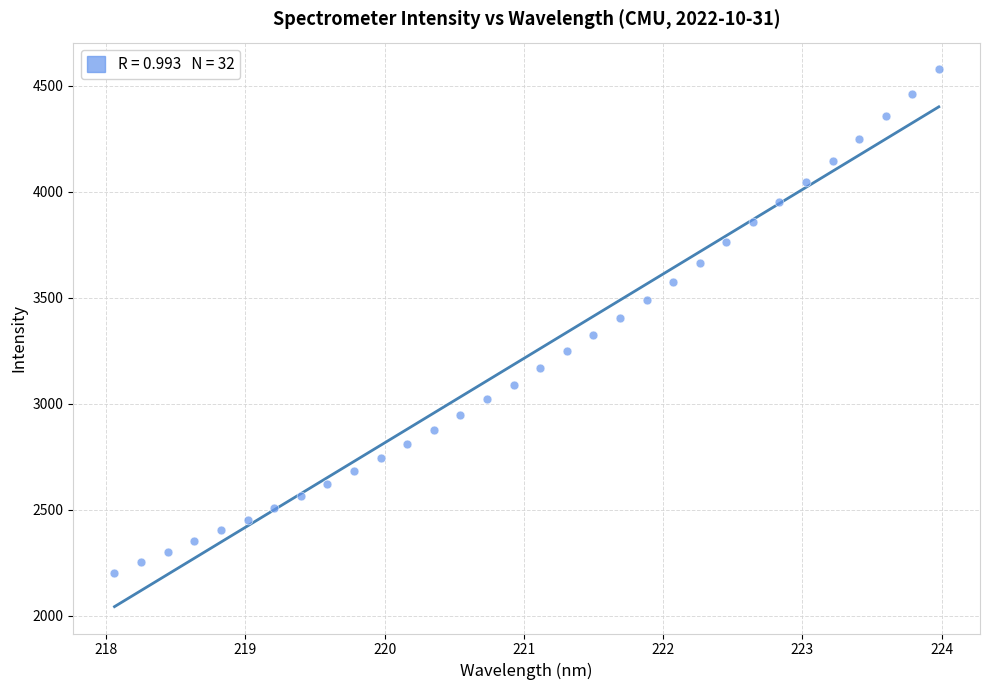

What is the range of X values (max minus min)?

5.9